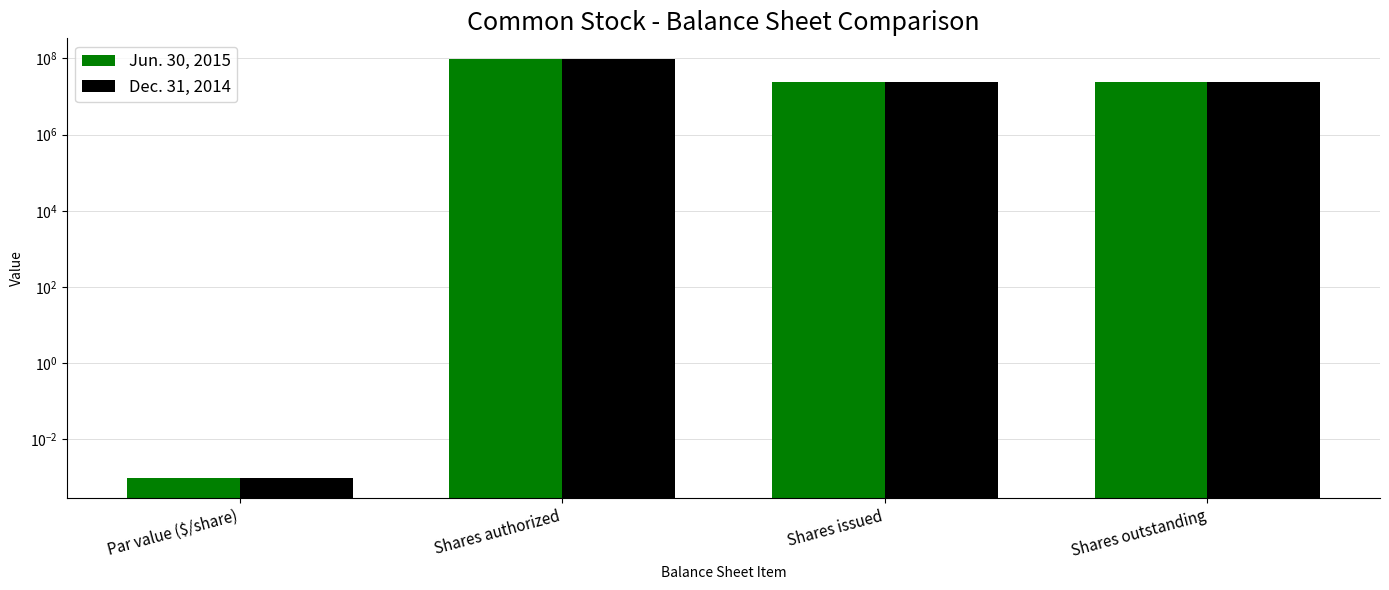

What is the label of the 2nd bar from the right?

Shares issued